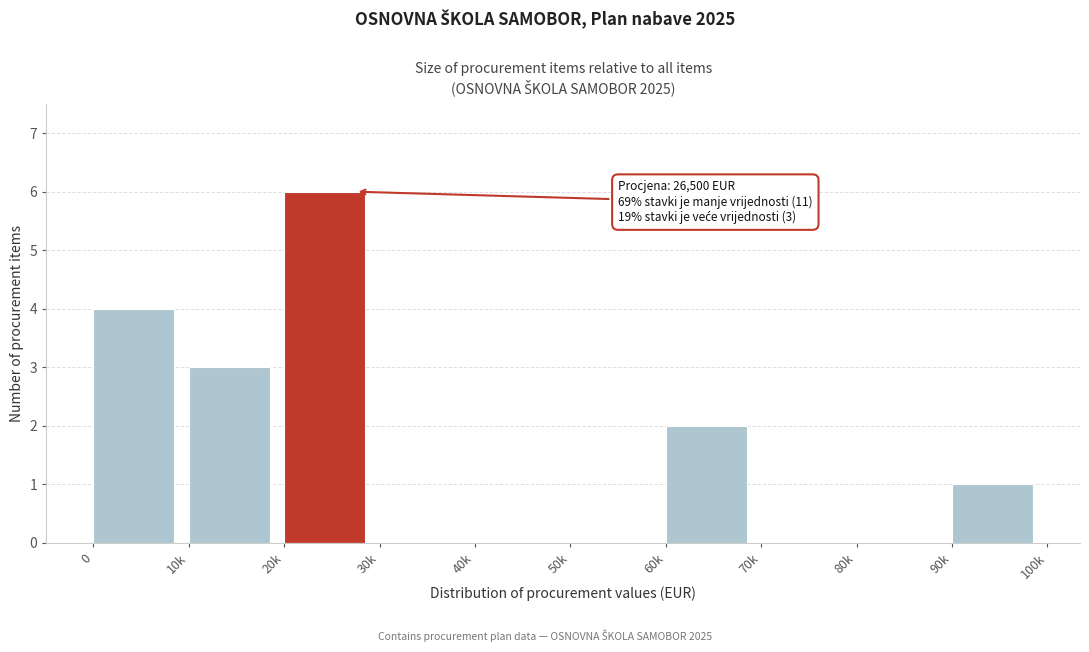

Reading right to left, transcribe all the data shown in this chart.

90k=1	80k=0	70k=0	60k=2	50k=0	40k=0	30k=0	20k=6	10k=3	0=4